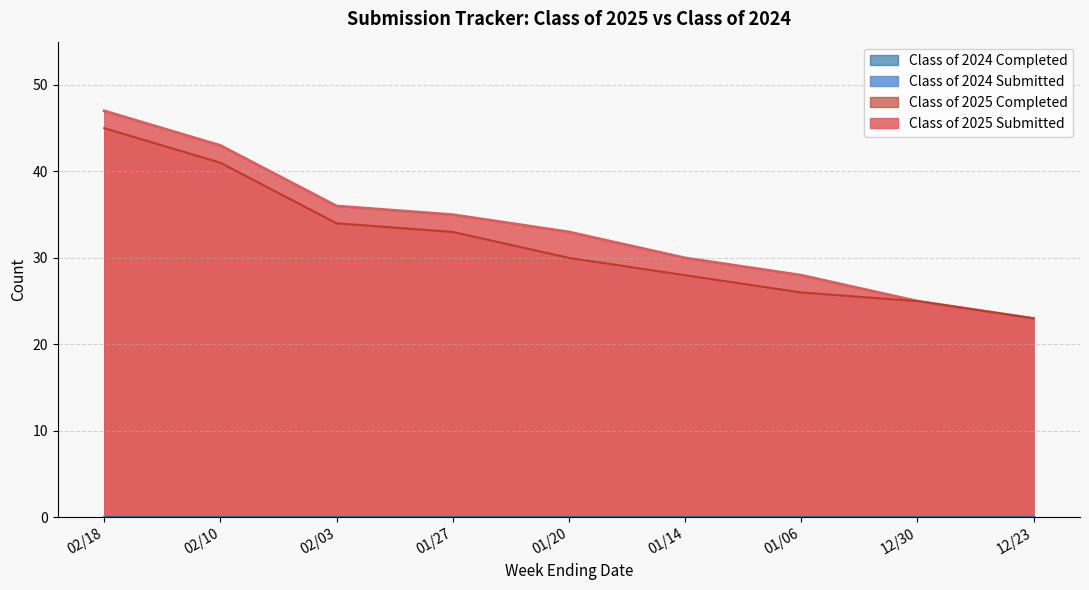

At which category is the sum across all series the highest?

02/18